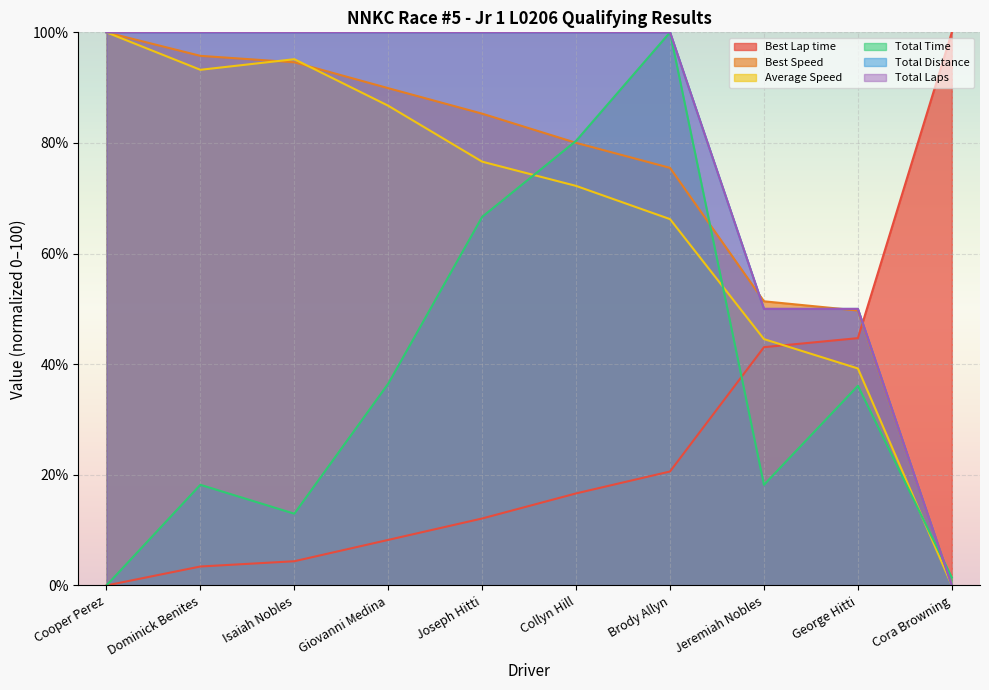

How many data points in Total Distance are less than 100?

3